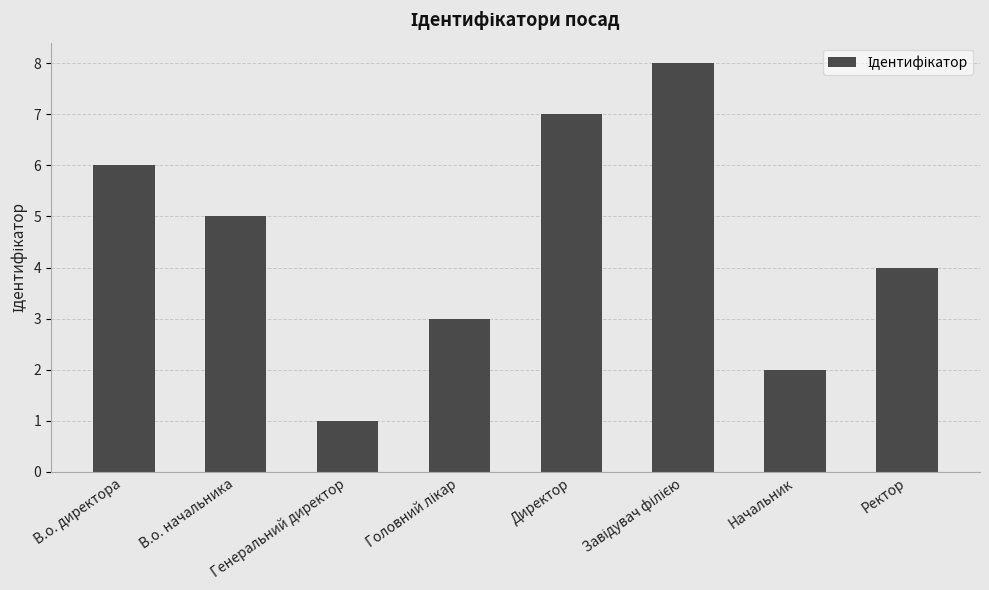

What is the sum of the values at В.о. начальника and Ректор?

9